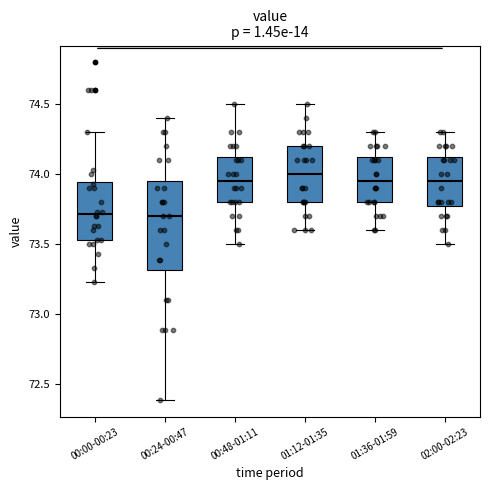

Comparing the boxes themselves (not the whiskers), which one is the tallest?

00:24-00:47